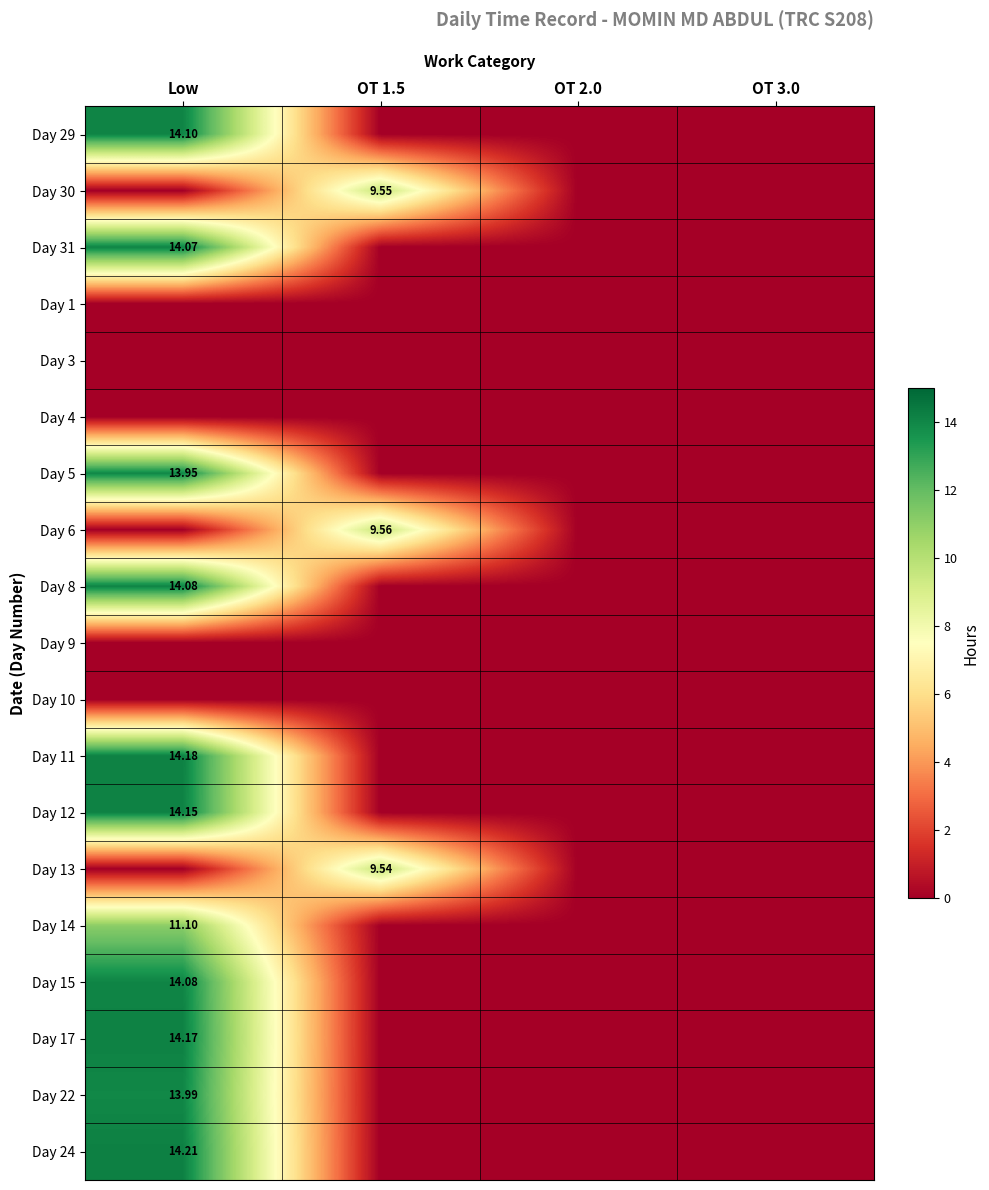

What is the sum of all Day 11 values?

14.2